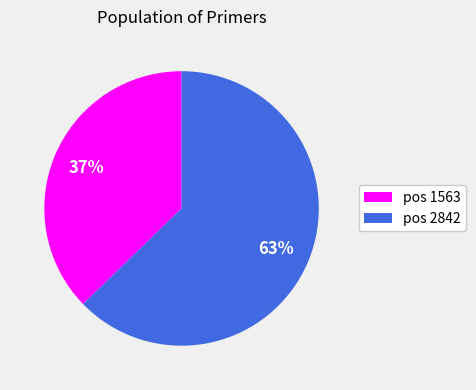

Is there a majority slice in this chart?

Yes